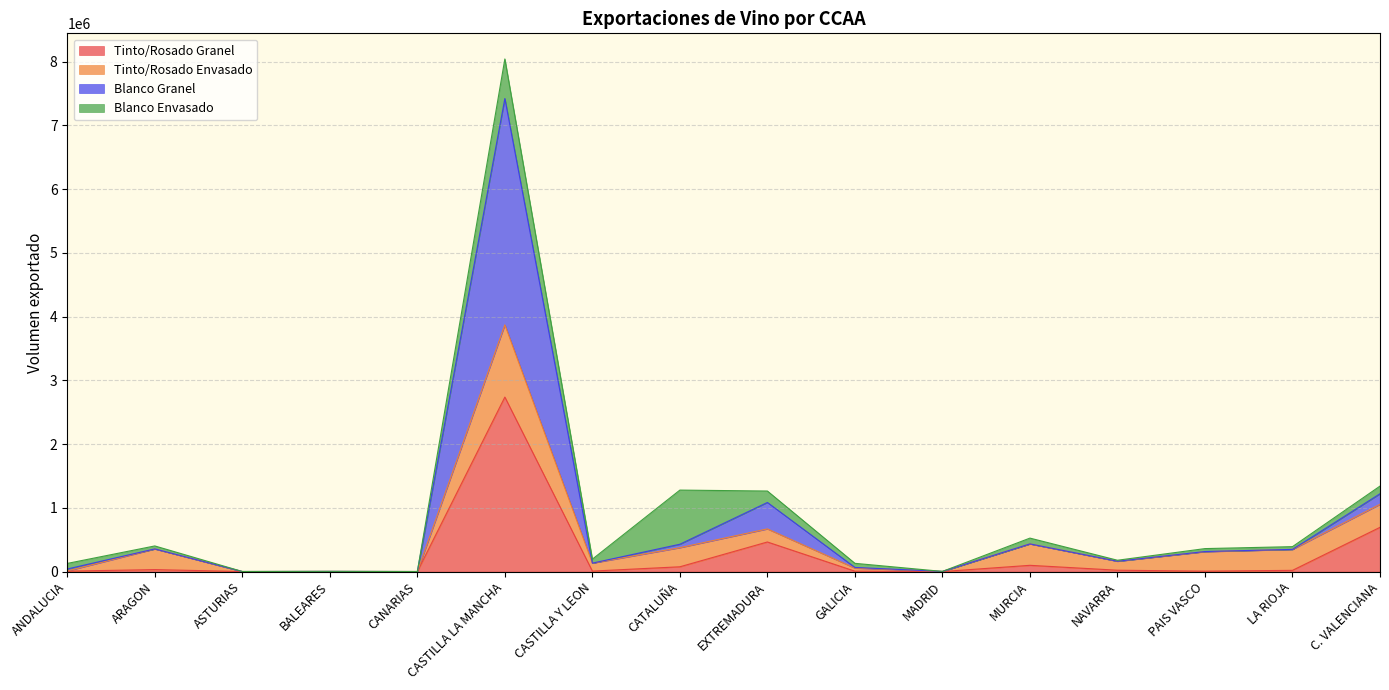

What value does the Tinto/Rosado Granel series have at MURCIA, to the nearest 50?

97750